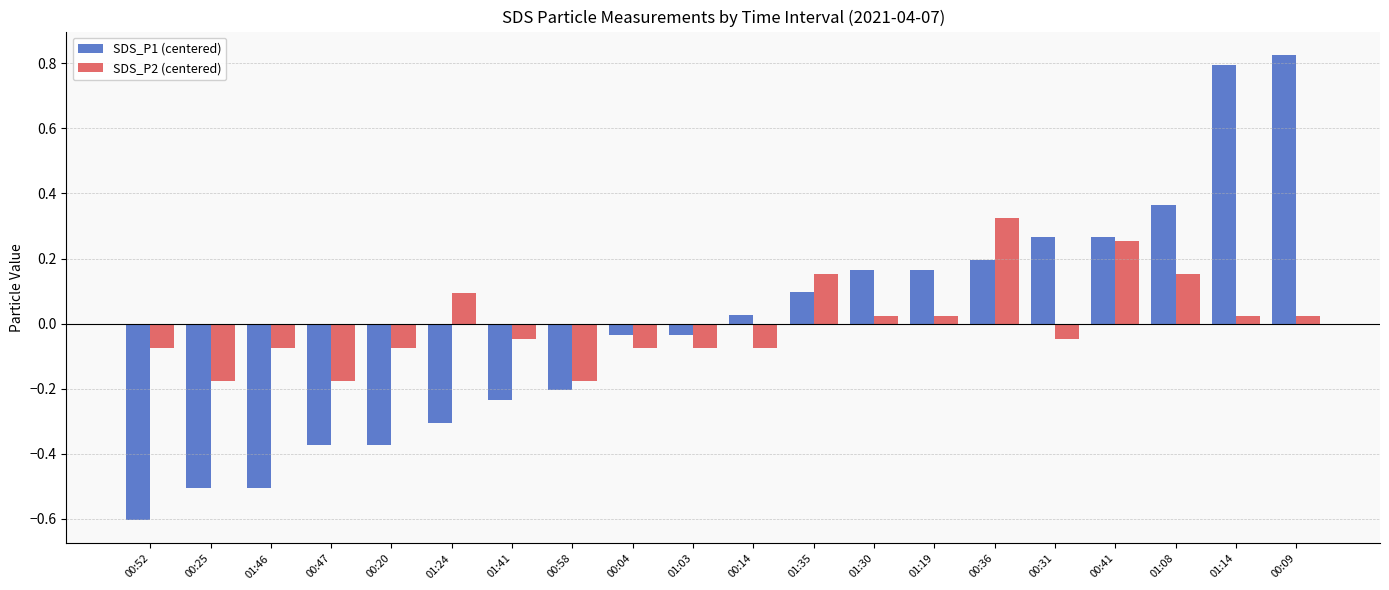

The value of SDS_P1 (centered) at 00:36 is 0.2. True or false?

True